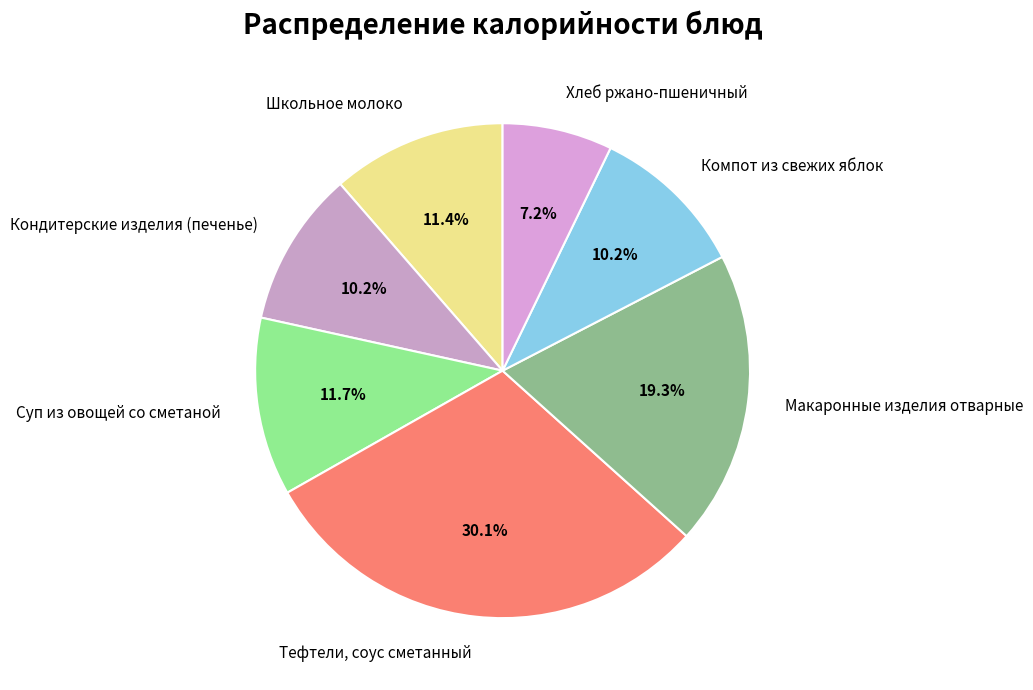

True or false: Макаронные изделия отварные accounts for 19% of the total.

True